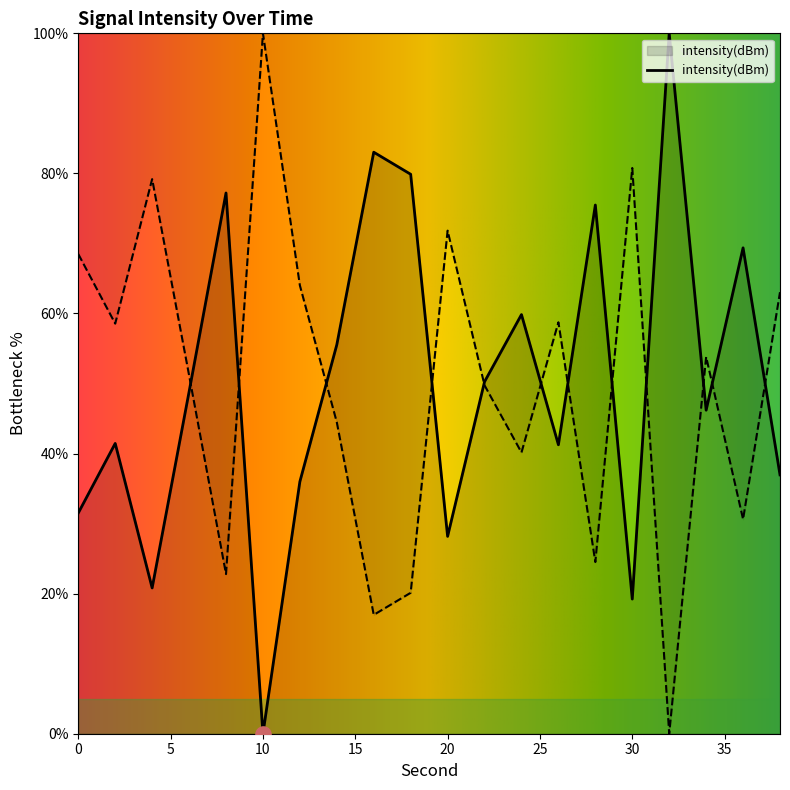

What is the change in value from 8 to 32?

+22.8